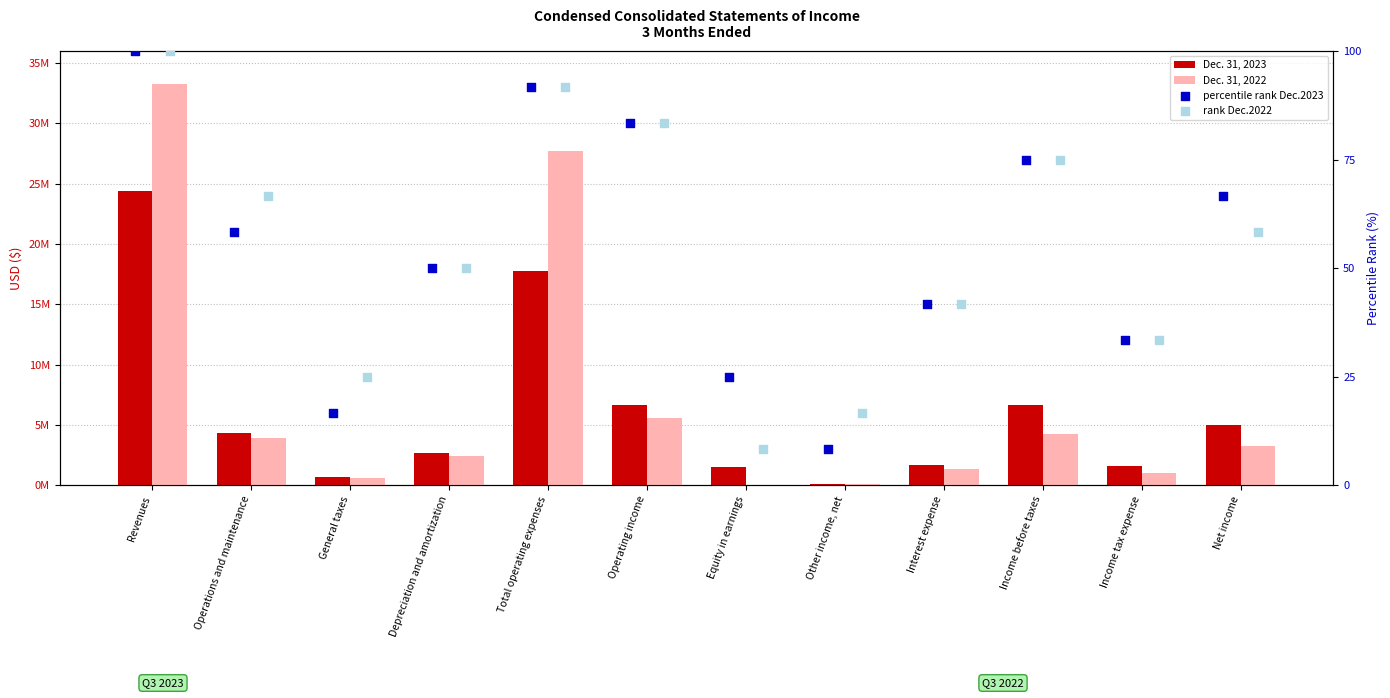

Which series has the largest total across all categories?

Dec. 31, 2022